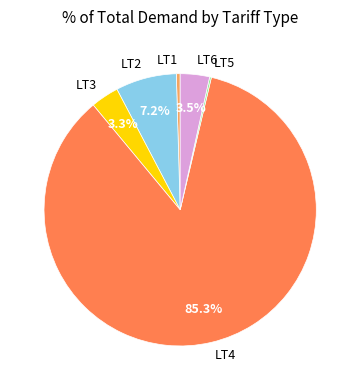

Do LT4 and LT6 together represent more than half of the pie?

Yes